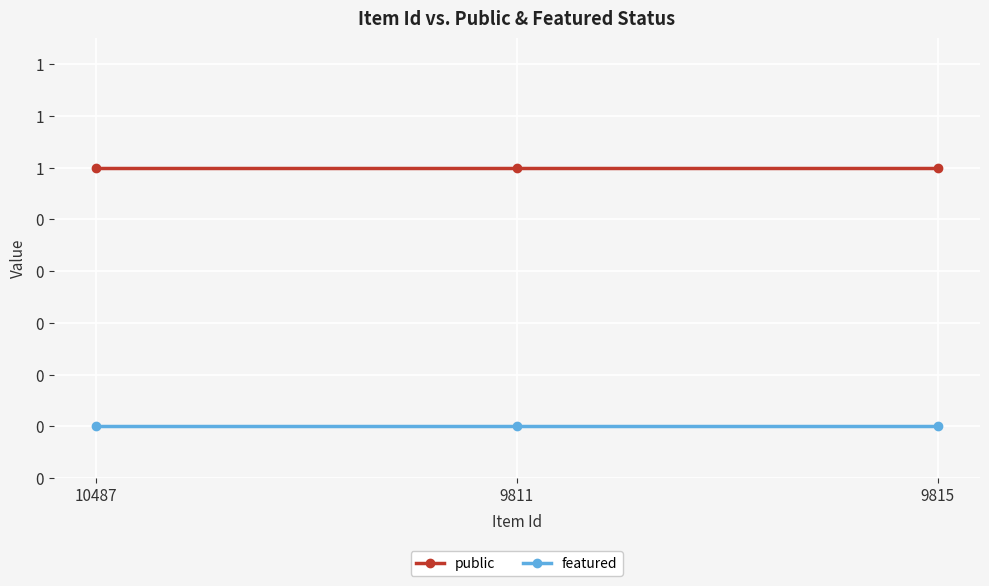

Is this an area chart (filled region under the line)?

No